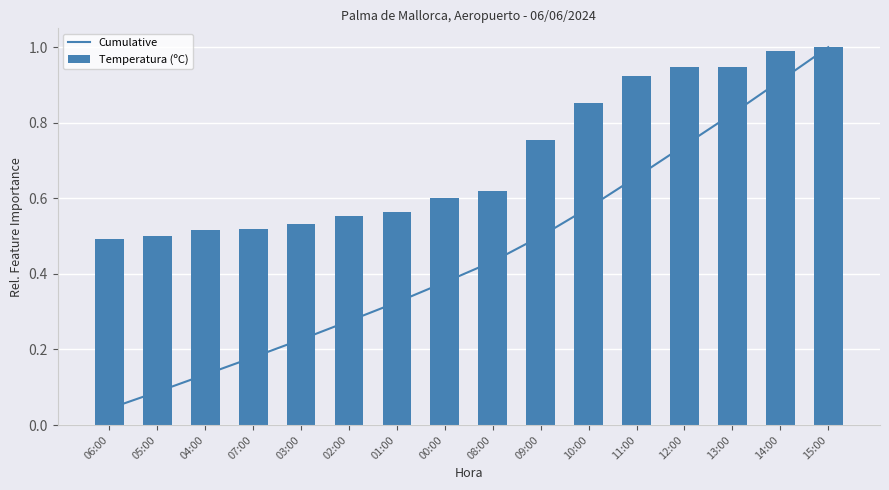

Rank the series at 11:00 from highest to lowest value.

Temperatura (ºC), Cumulative